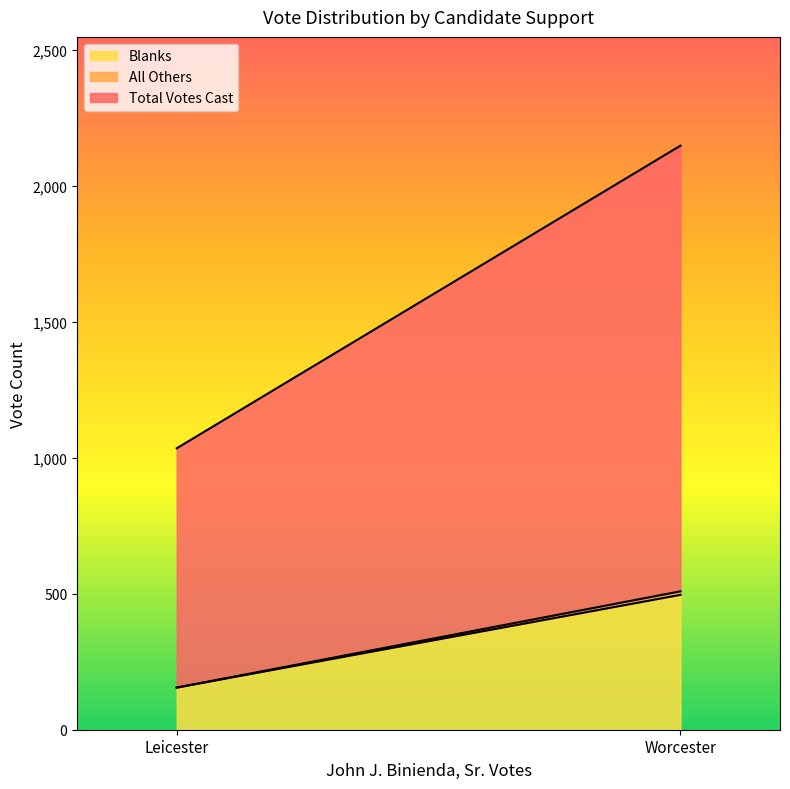

Which category has the highest value in the Blanks series?

Worcester